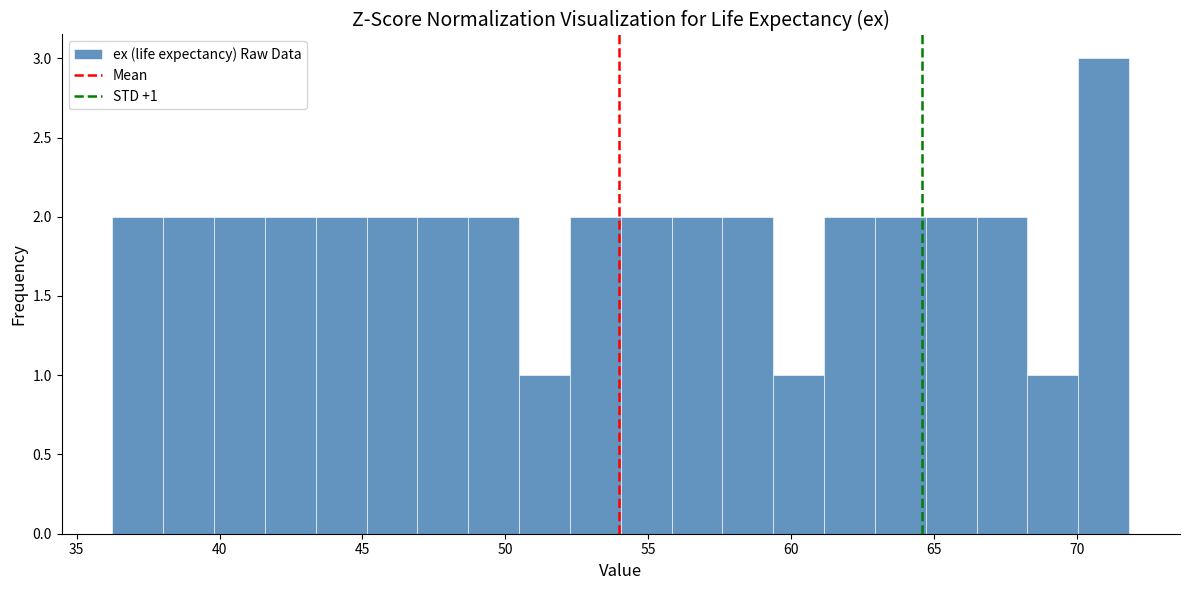

Read against the x-axis, roughly where is the centre of the tallest bar?

71.0